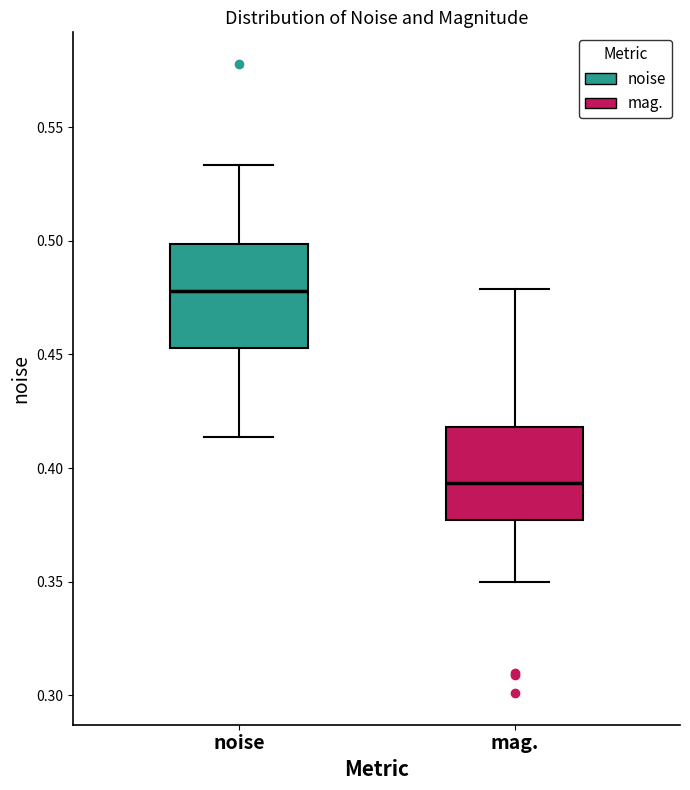

Reading left to right, read every box against the y-axis: the position of its median line, the range the box covers, and the ends of its whiskers. The values are not printed on the chart, so give them approximately, as read against the axis.

noise: median 0.480, box 0.455 to 0.500, whiskers 0.415 to 0.535
mag.: median 0.395, box 0.375 to 0.420, whiskers 0.350 to 0.480